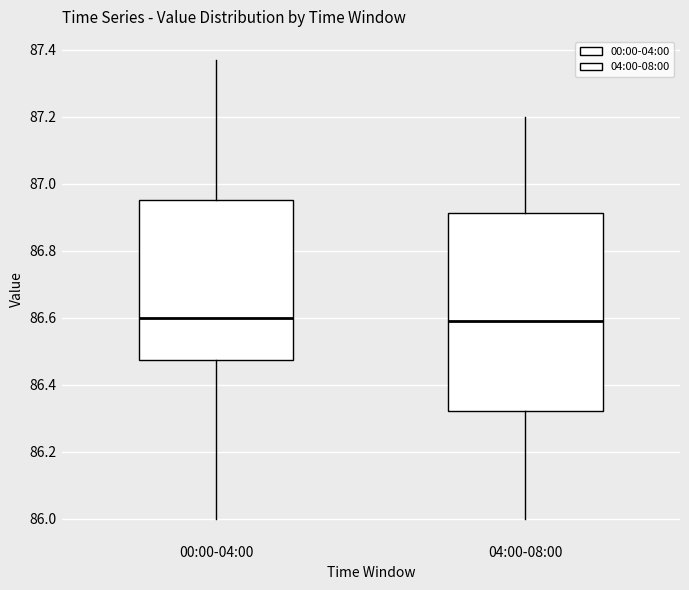

Reading left to right, transcribe this box plot: for each box, give where its median line is, the range the box spans, and where its two whiskers end, as read against the y-axis. The values are not printed on the chart, so give them approximately, as read against the axis.

00:00-04:00: median 86.60, box 86.48 to 86.96, whiskers 86.00 to 87.38
04:00-08:00: median 86.60, box 86.32 to 86.92, whiskers 86.00 to 87.20